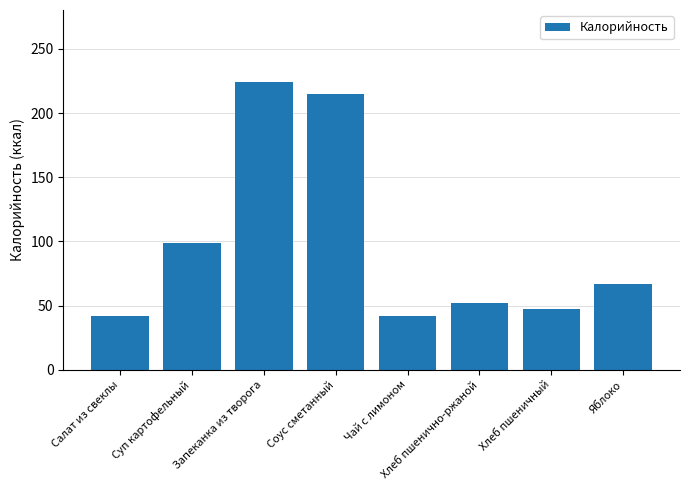

What is the average value?

98.5